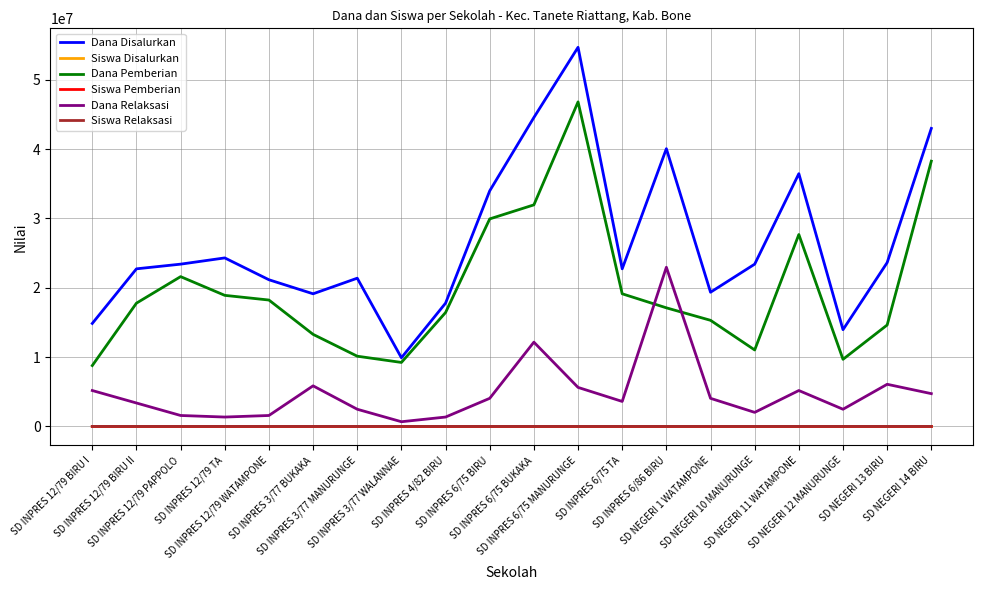

What is the greatest value displayed?

54675000